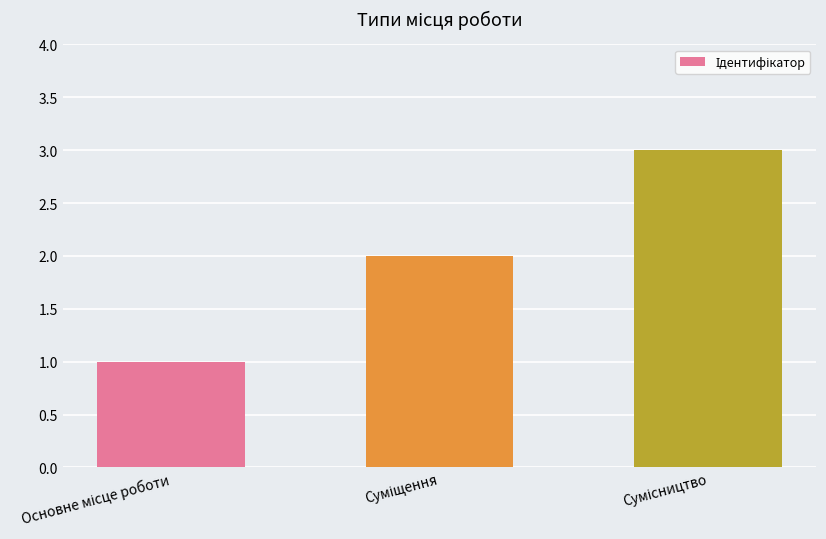

What is the sum of all values?

6